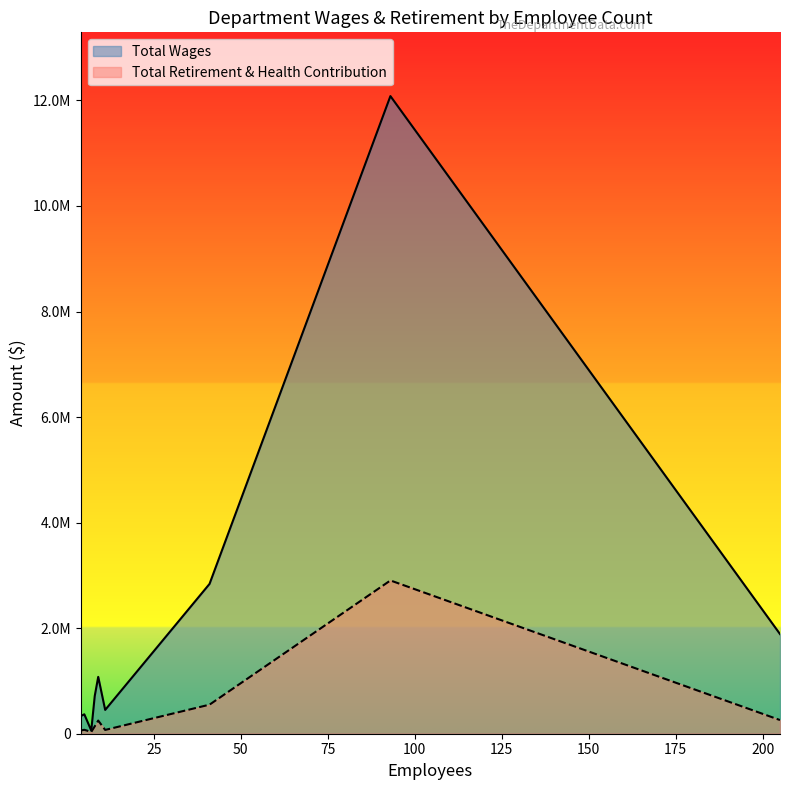

How many data points in Total Retirement & Health Contribution are above 139582?

4